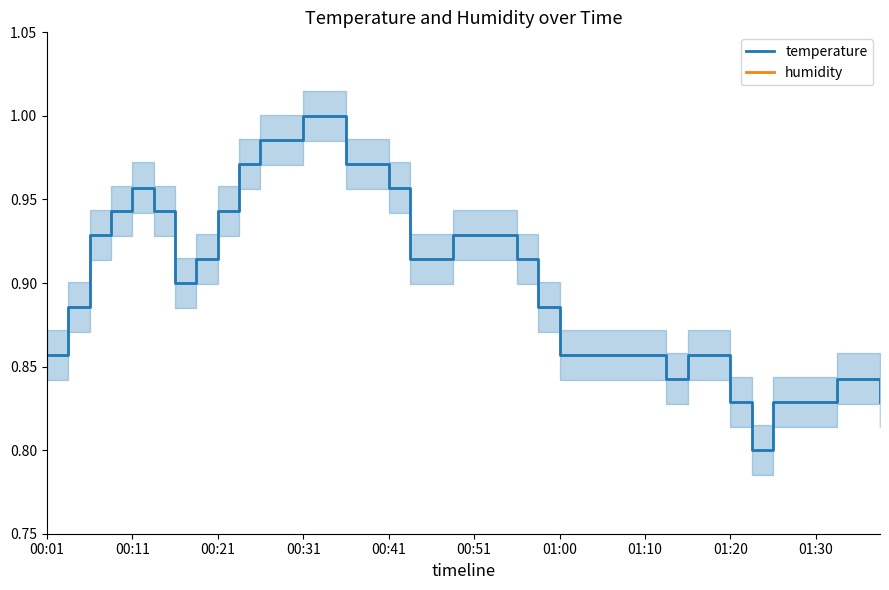

True or false: humidity has more than 2 points higher than both neighbors.

False